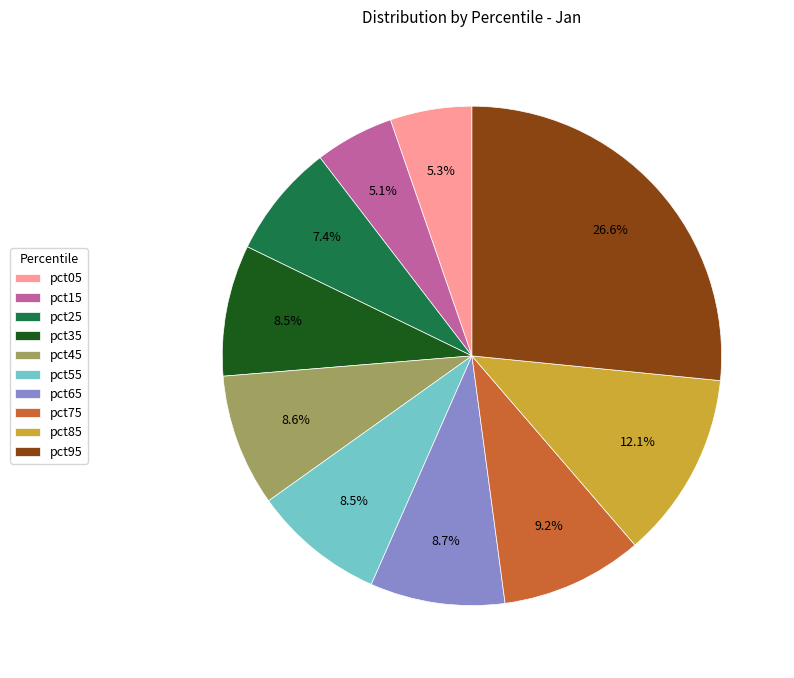

Between pct95 and pct75, which is larger?

pct95